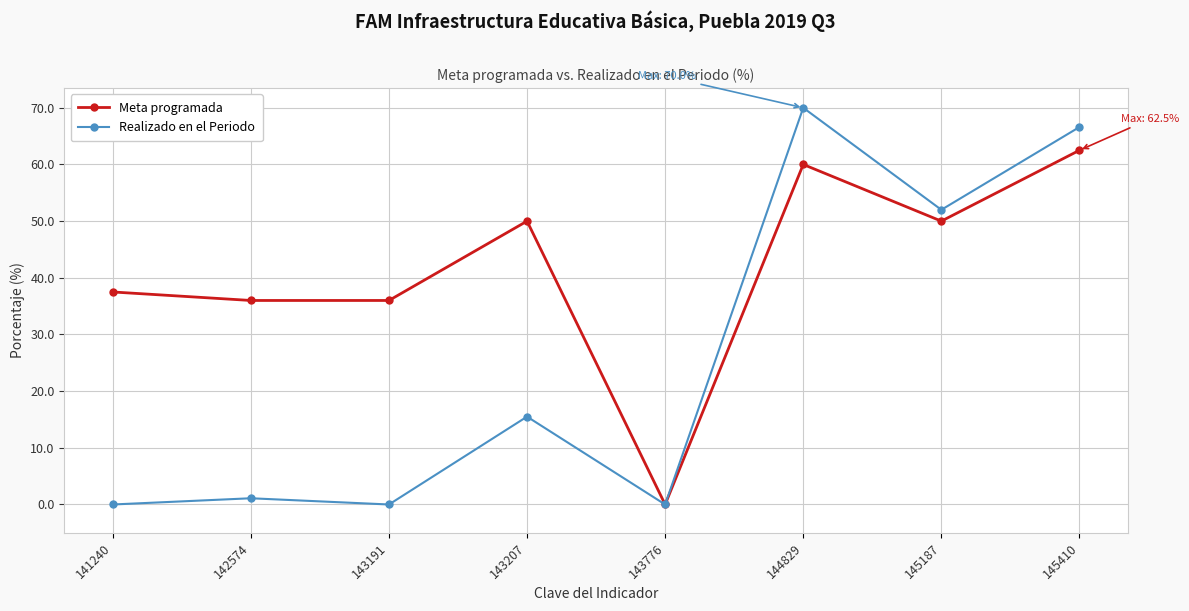

At how many categories does at least one series exceed 22?

7